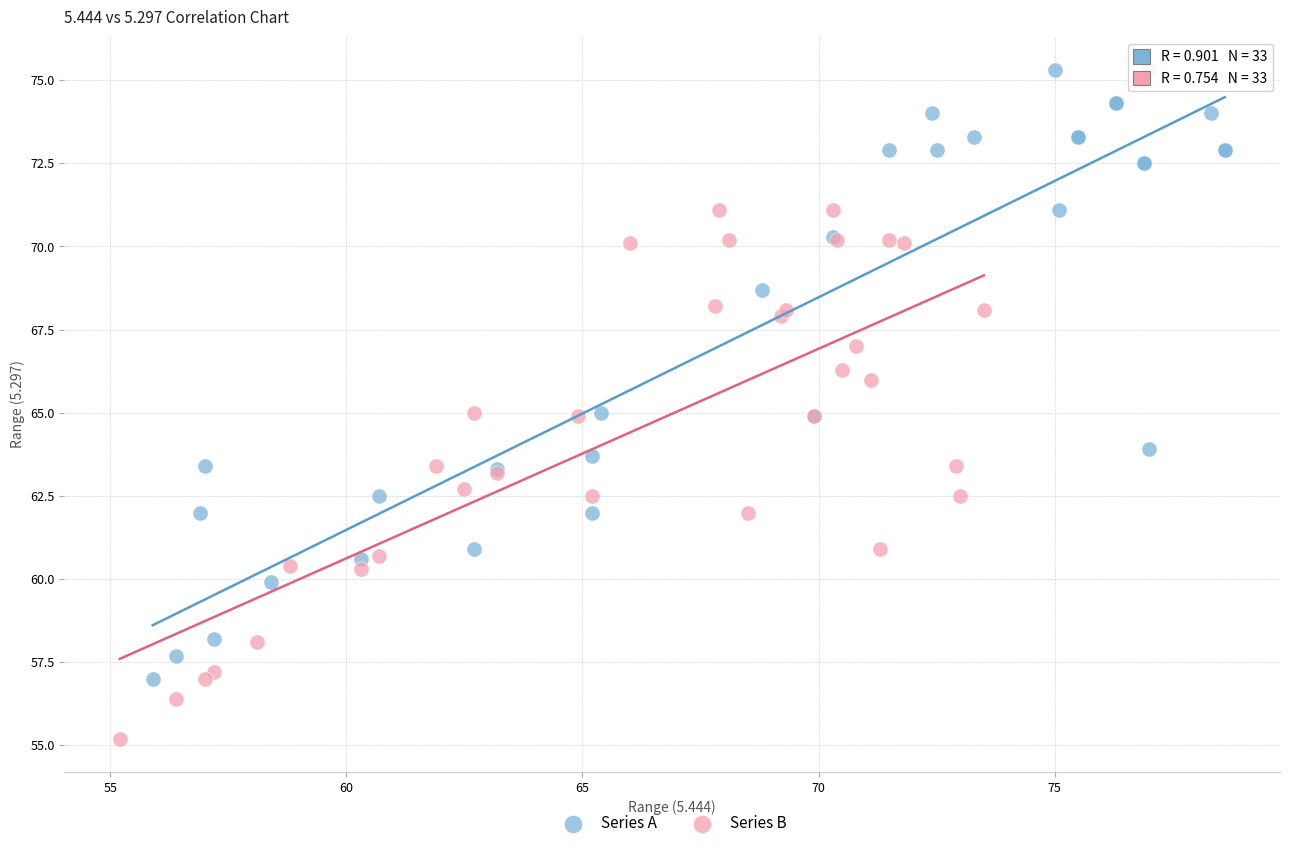

Which series reaches the maximum Y coordinate?

Series A